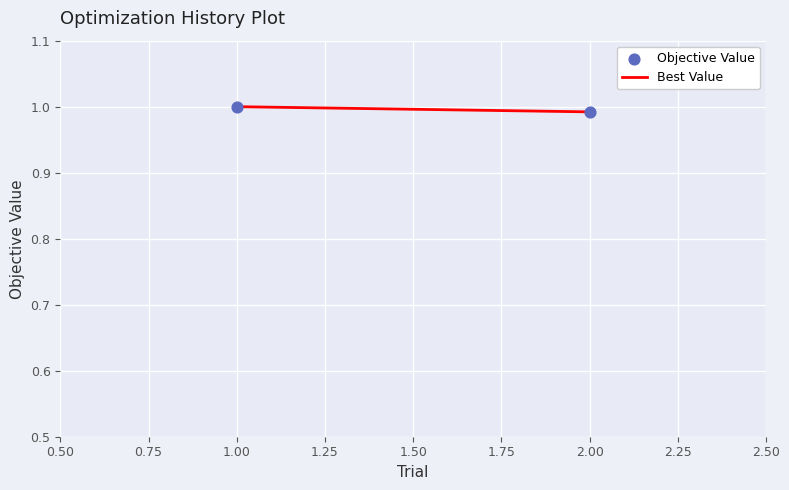

What is the average X value?

1.5